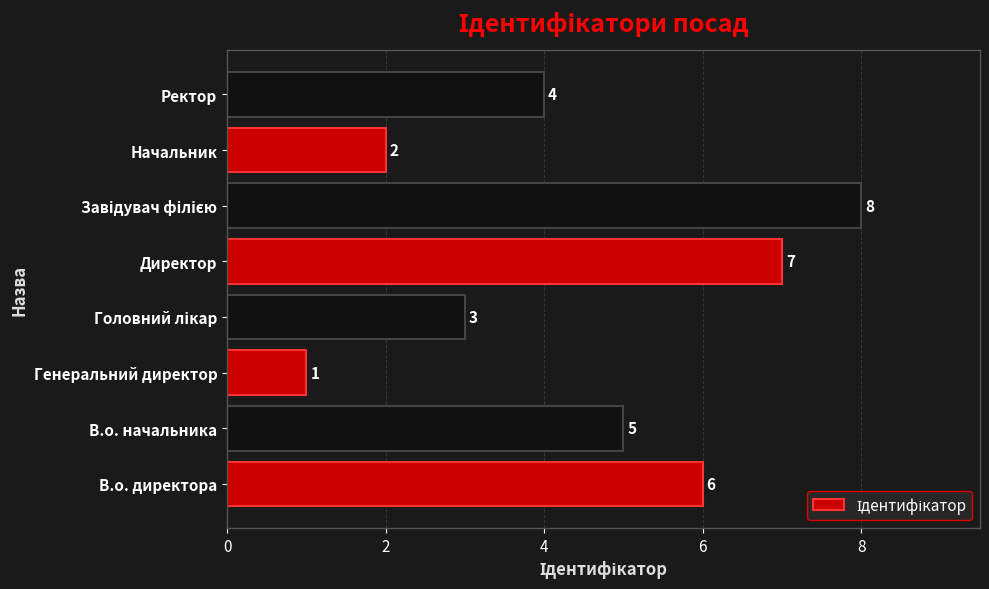

What is the sum of the values at Начальник and Директор?

9